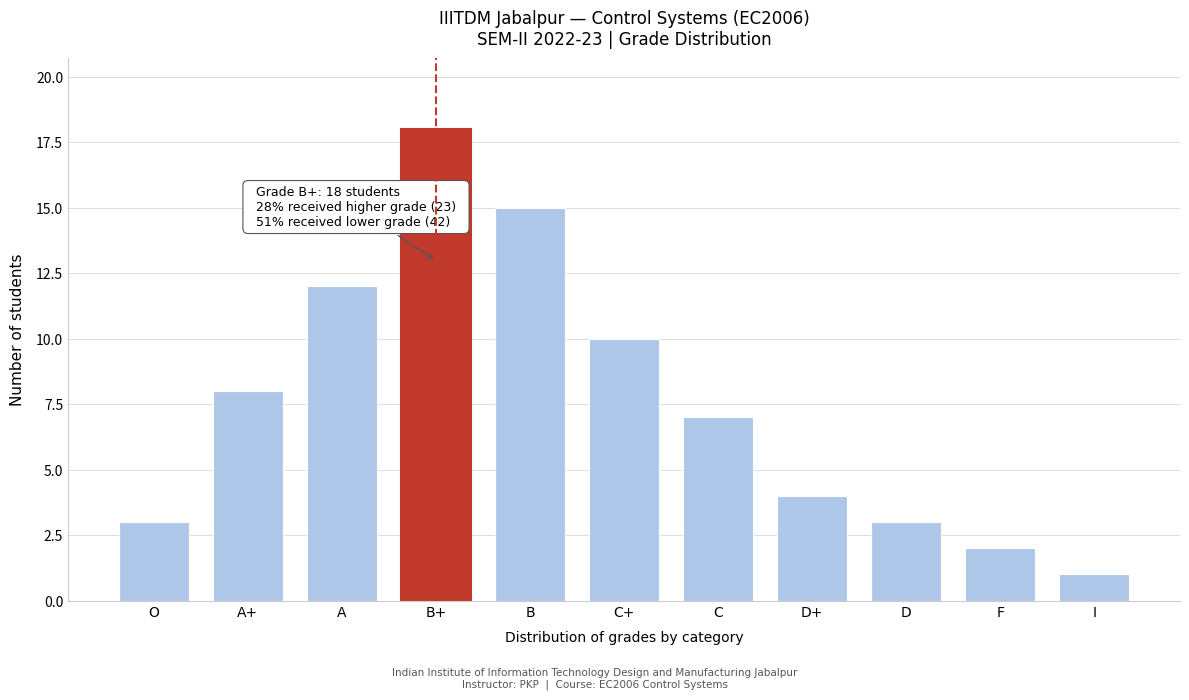

Reading left to right, what are all the values shown in this chart?

3	8	12	18	15	10	7	4	3	2	1